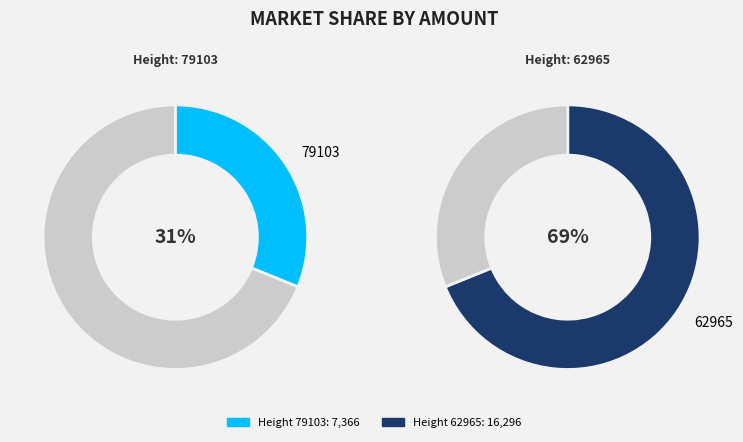

What is the change in value from 79103 to 62965?

+8930